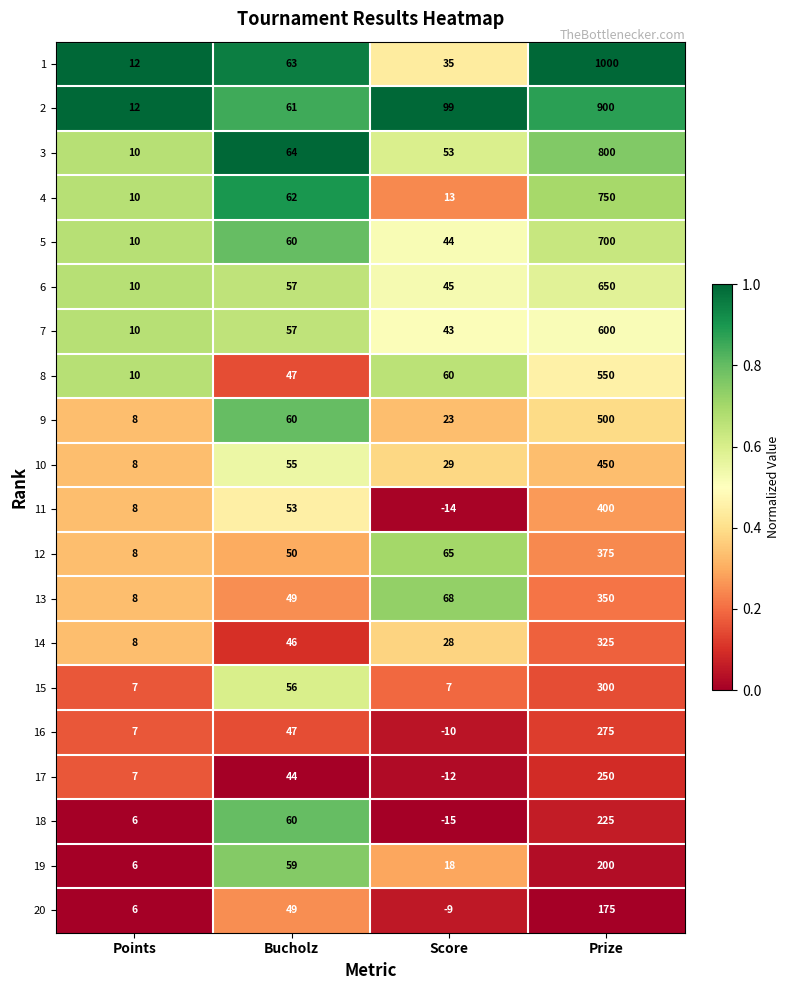

What is the spread (max minus min) of values at Bucholz?

20